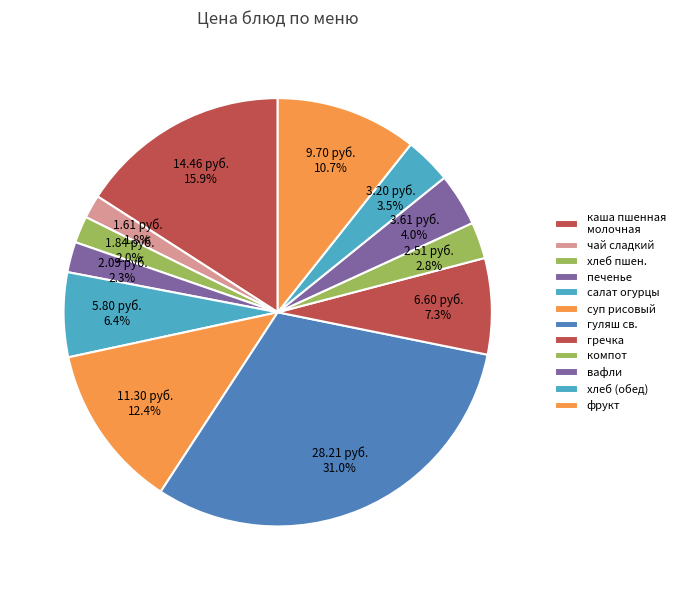

How many slices are in this pie chart?

12